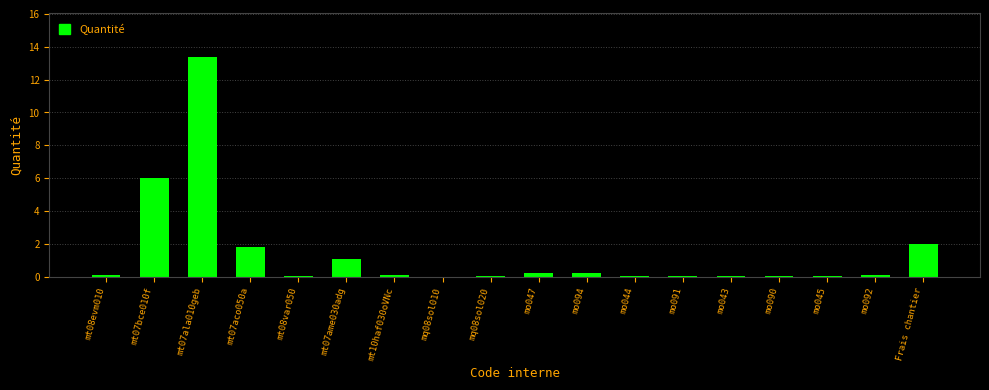

Which label corresponds to the largest value in the chart?

mt07ala010geb